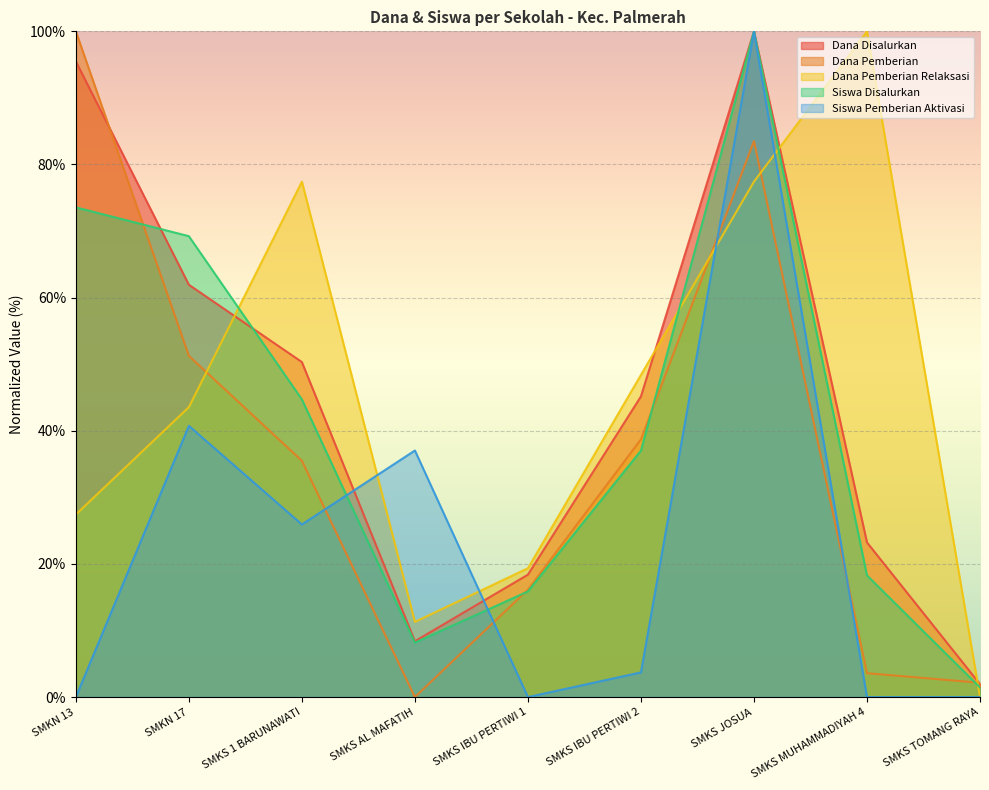

The Dana Pemberian Relaksasi series shows 10.2 at SMKS IBU PERTIWI 2. True or false?

False